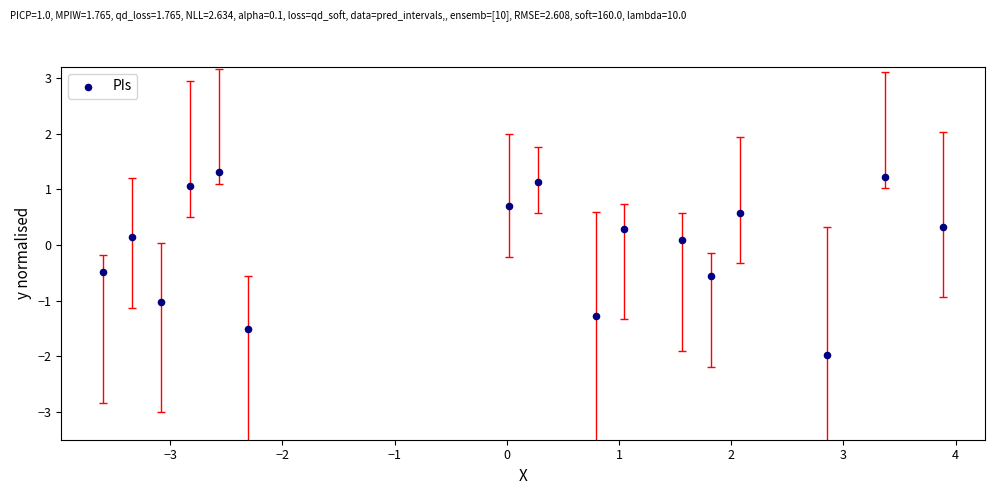

What is the range of X values (max minus min)?

7.5